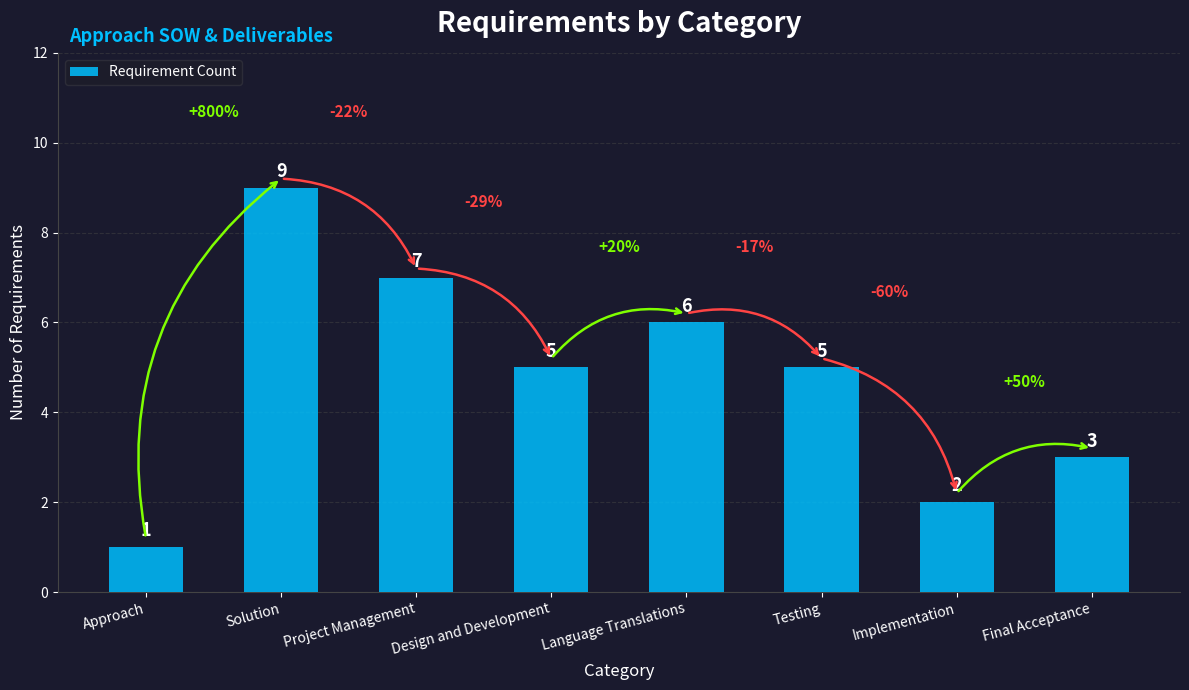

Reading left to right, extract all data points from this chart.

1	9	7	5	6	5	2	3